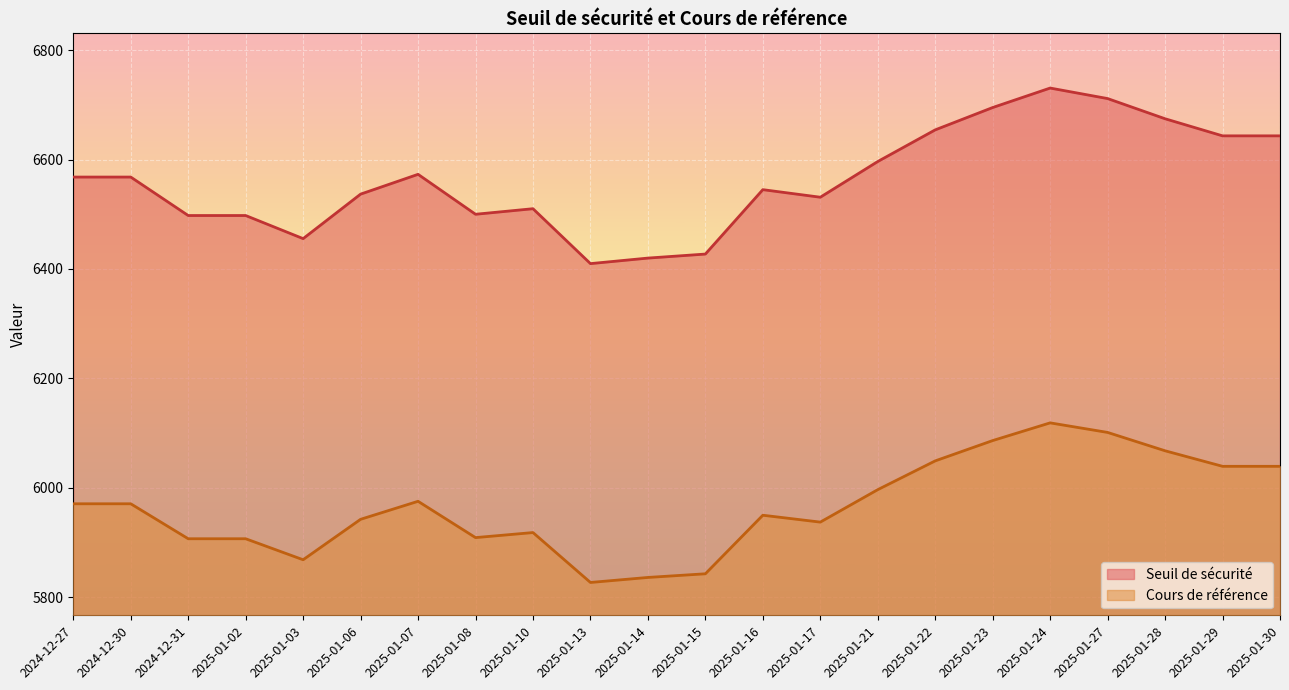

Is the value of Seuil de sécurité at 2024-12-30 greater than the value of Cours de référence at 2024-12-27?

Yes